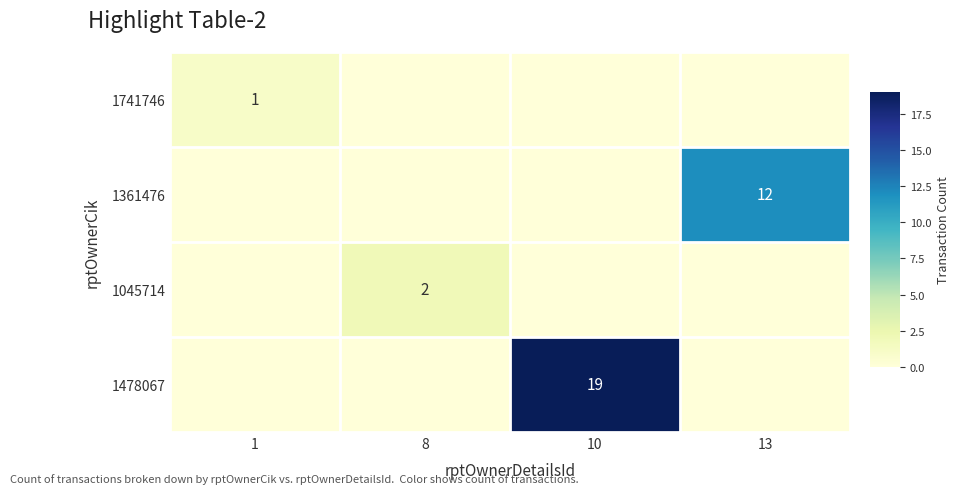

Is it true that 1478067 equals 19 at 10?

True